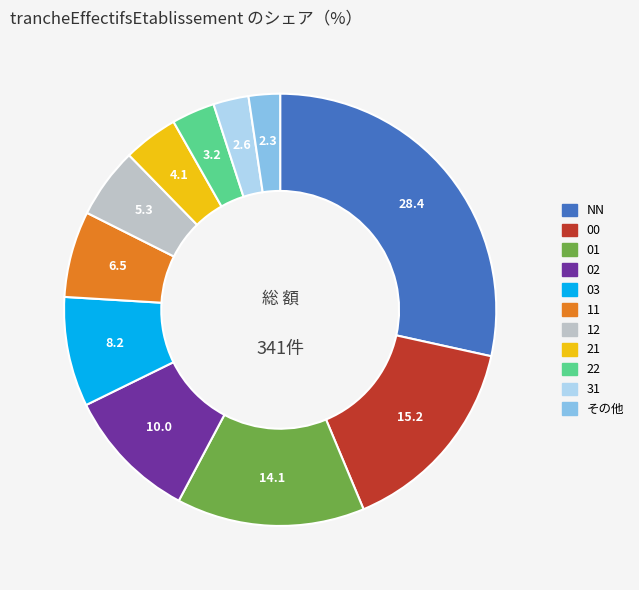

Does 01 represent more than half of the total?

No